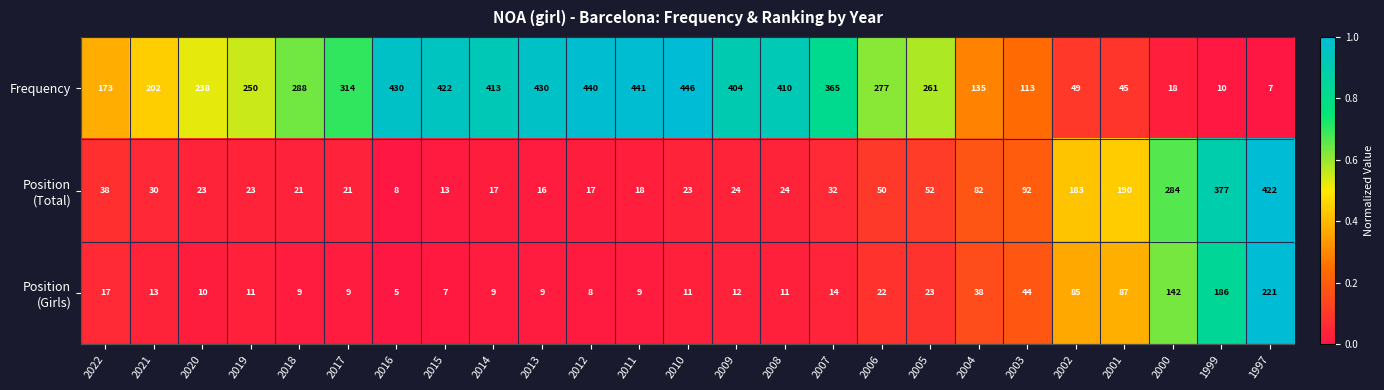

True or false: Frequency has a value of 214 at 2004.

False